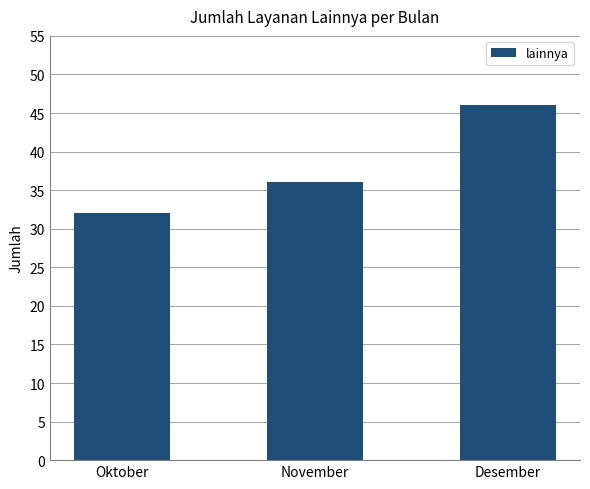

What is the value of the 1st bar from the left?

32